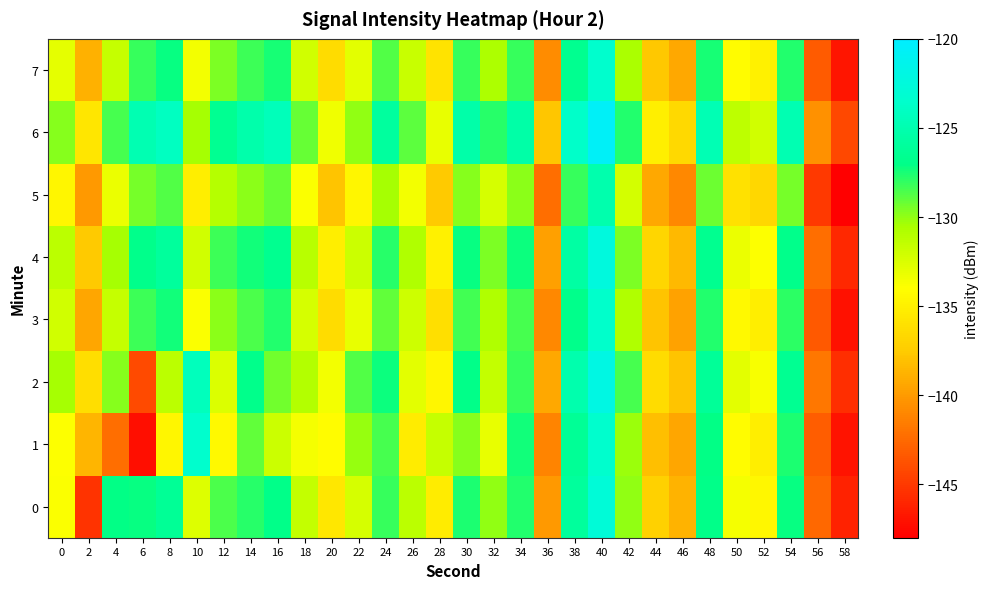

At which category is the sum across all series the highest?

40